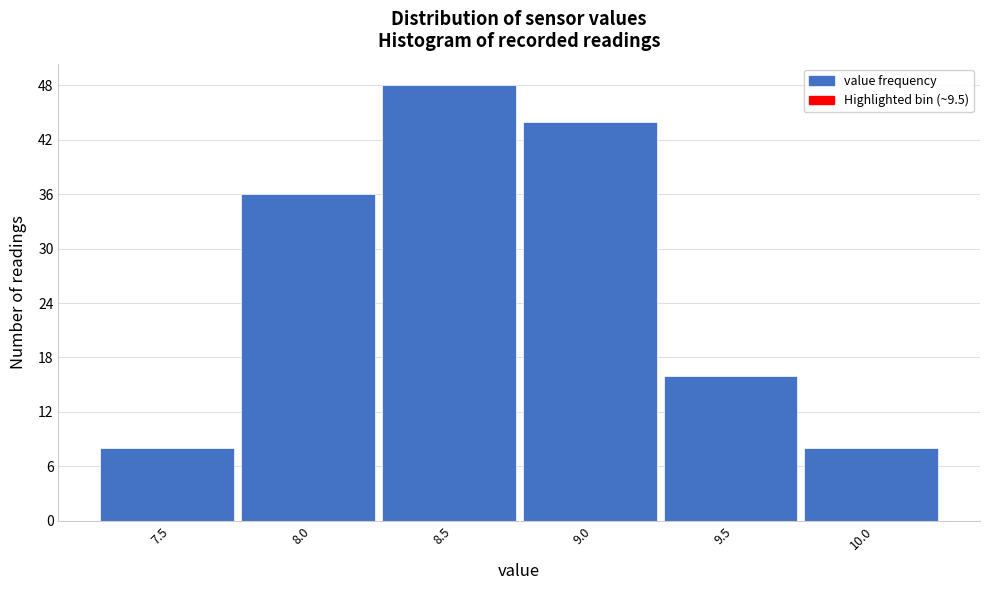

Reading right to left, what are all the values shown in this chart?

10.0=8	9.5=16	9.0=44	8.5=48	8.0=36	7.5=8